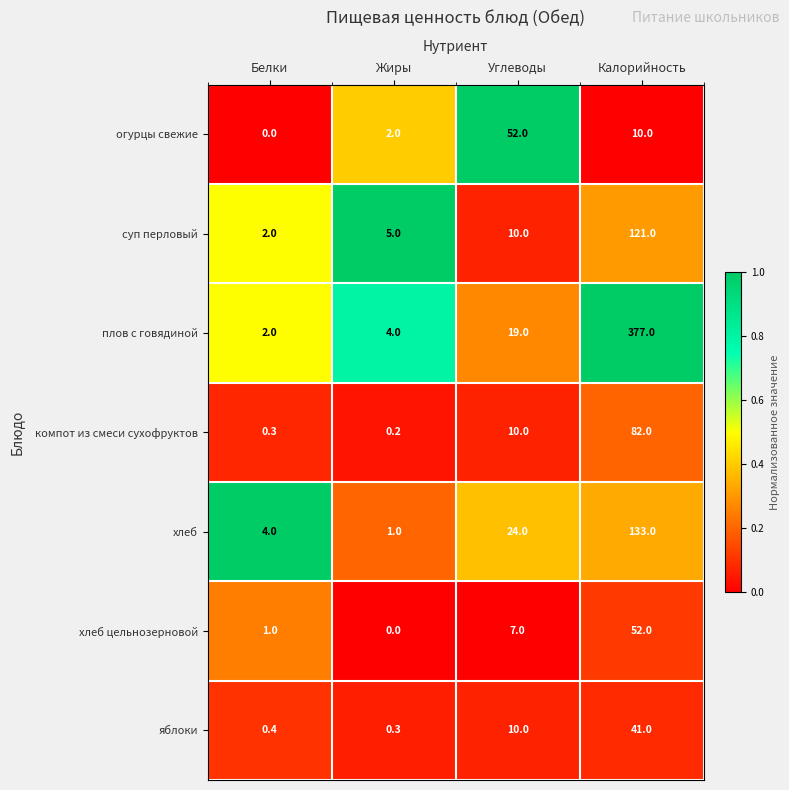

Reading left to right, extract all data points from this chart.

огурцы свежие: Белки=0.0	Жиры=2.0	Углеводы=52.0	Калорийность=10.0
суп перловый: Белки=2.0	Жиры=5.0	Углеводы=10.0	Калорийность=121.0
плов с говядиной: Белки=2.0	Жиры=4.0	Углеводы=19.0	Калорийность=377.0
компот из смеси сухофруктов: Белки=0.3	Жиры=0.2	Углеводы=10.0	Калорийность=82.0
хлеб: Белки=4.0	Жиры=1.0	Углеводы=24.0	Калорийность=133.0
хлеб цельнозерновой: Белки=1.0	Жиры=0.0	Углеводы=7.0	Калорийность=52.0
яблоки: Белки=0.4	Жиры=0.3	Углеводы=10.0	Калорийность=41.0